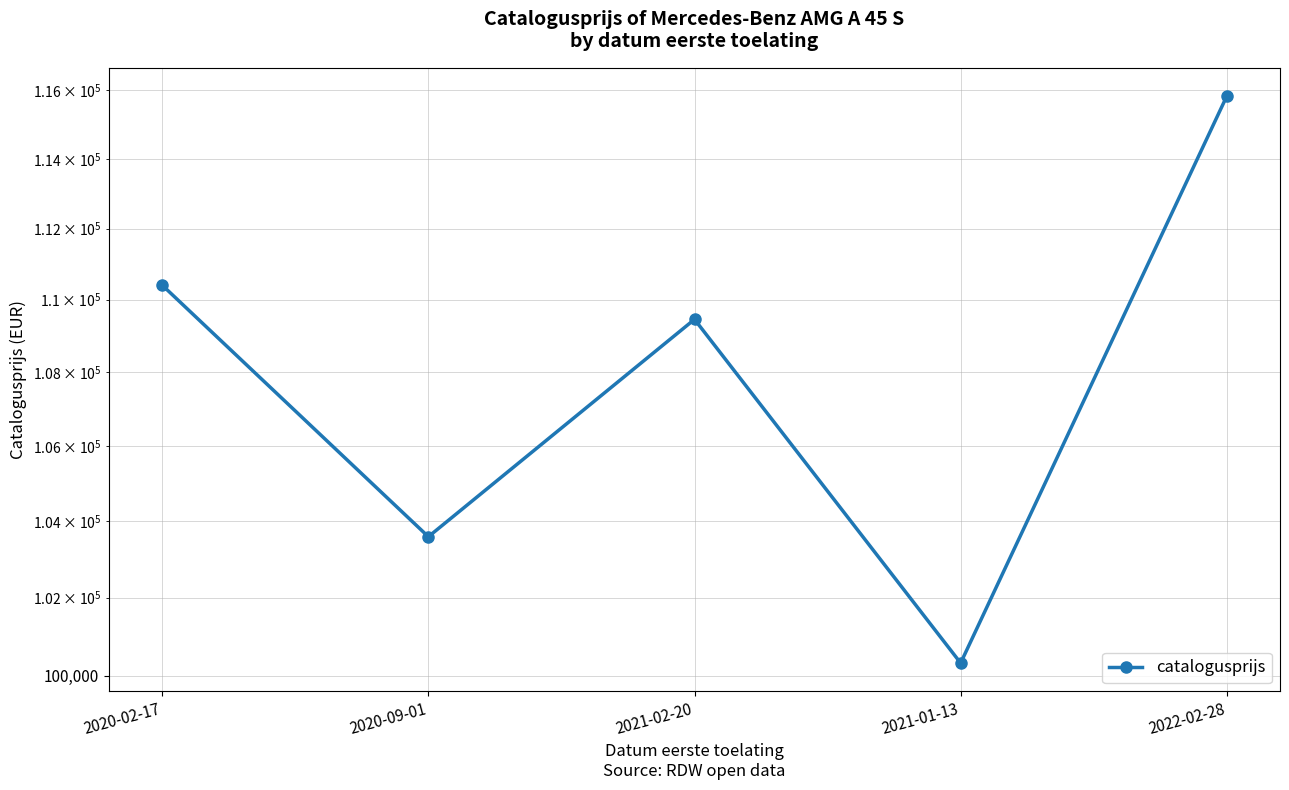

The chart shows a value of 110406 at 2020-02-17. True or false?

True